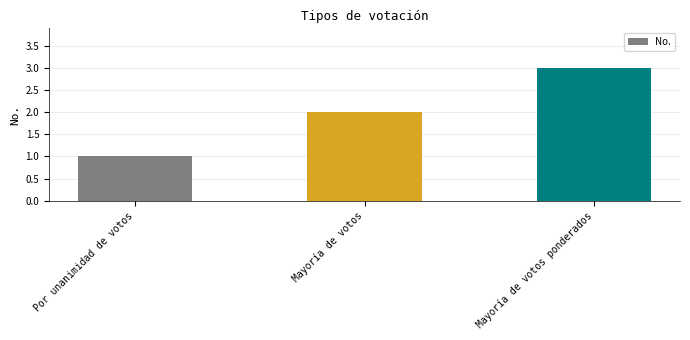

Rank the categories by value from lowest to highest.

Por unanimidad de votos, Mayoría de votos, Mayoría de votos ponderados